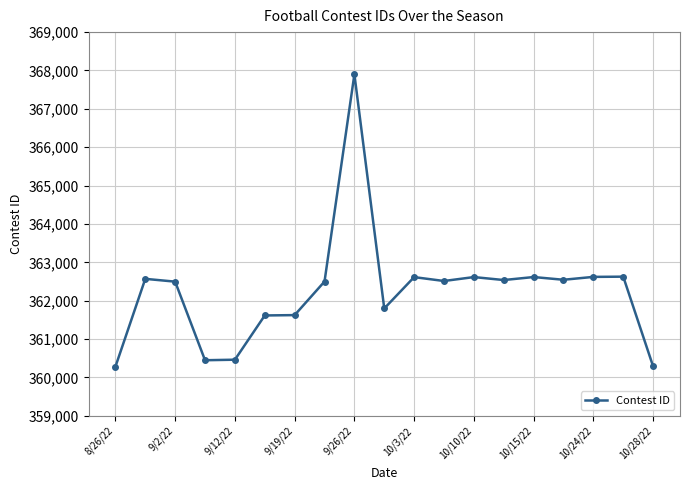

How many values are below 362514?

9